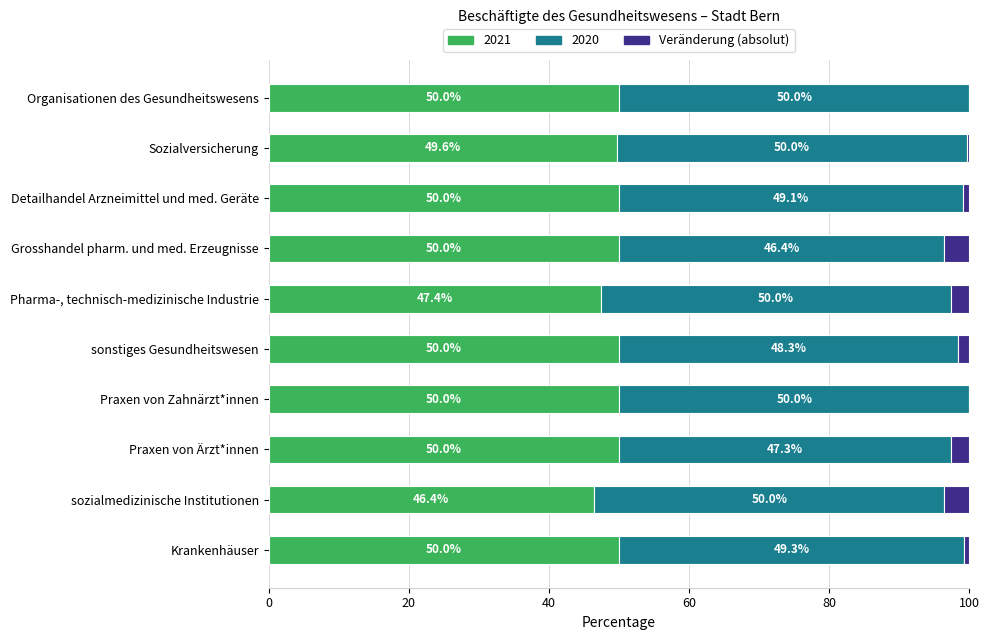

What is the sum of the 2021 values at sozialmedizinische Institutionen and Krankenhäuser?

96.4